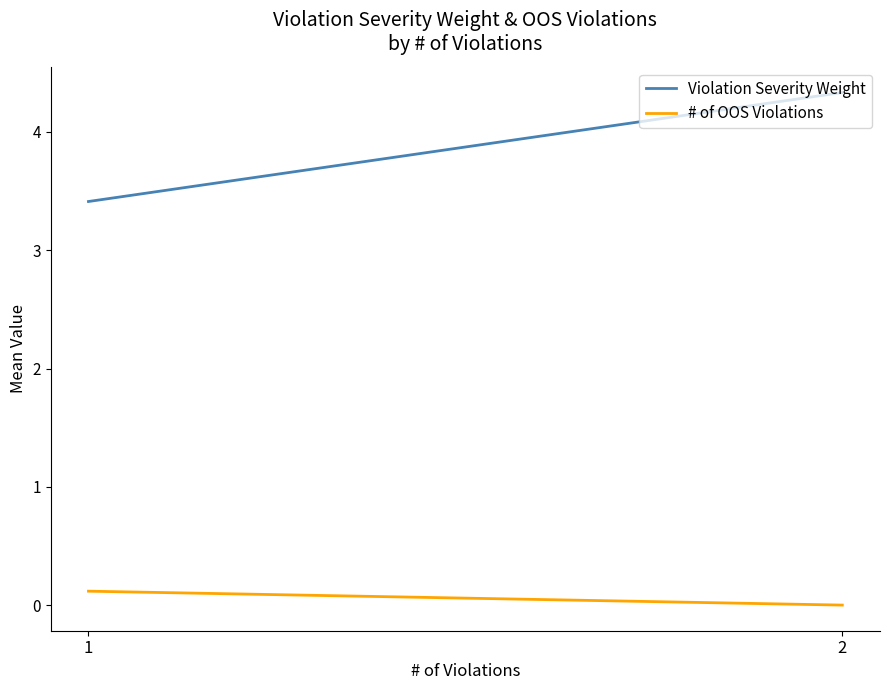

Which series has the largest total across all categories?

Violation Severity Weight